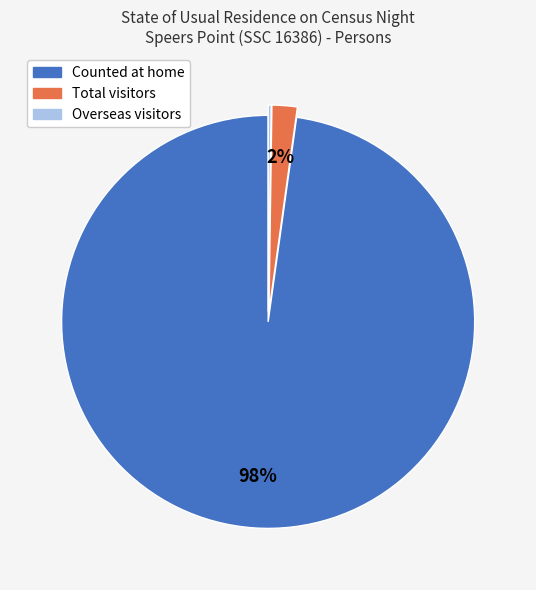

Is the sum of Counted at home and Total visitors greater than half?

Yes